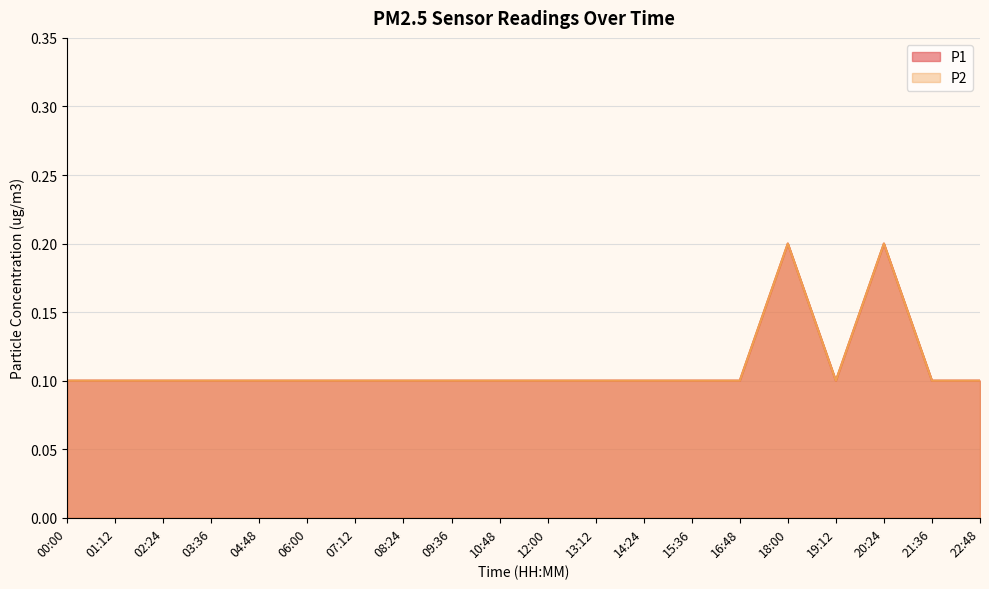

Rank the categories by P1 value from lowest to highest.

00:00, 01:12, 02:24, 03:36, 04:48, 06:00, 07:12, 08:24, 09:36, 10:48, 12:00, 13:12, 14:24, 15:36, 16:48, 19:12, 21:36, 22:48, 18:00, 20:24